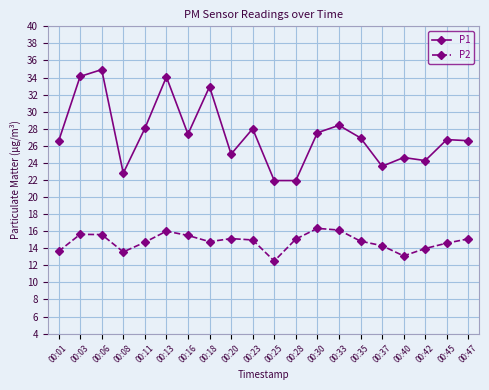

True or false: P2 and P1 cross at least once.

False